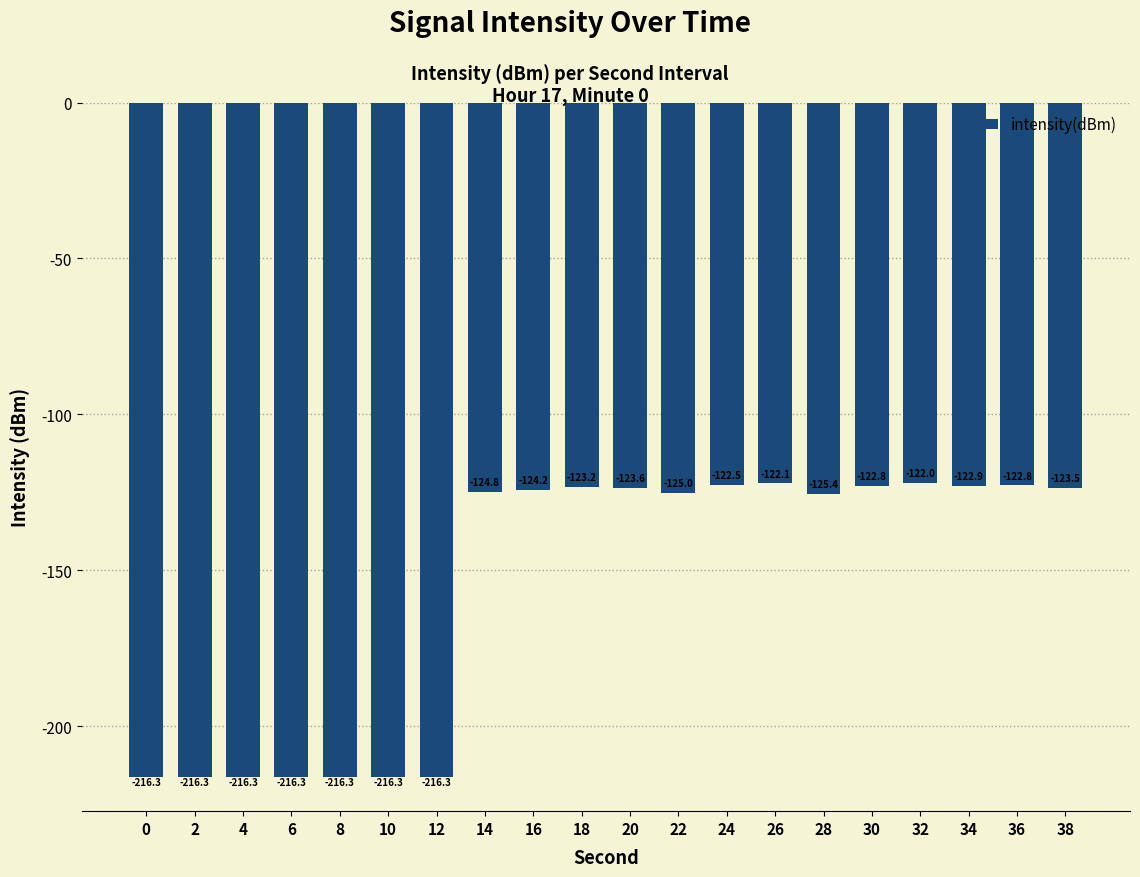

What is the value of the 20th bar from the left?

-123.5